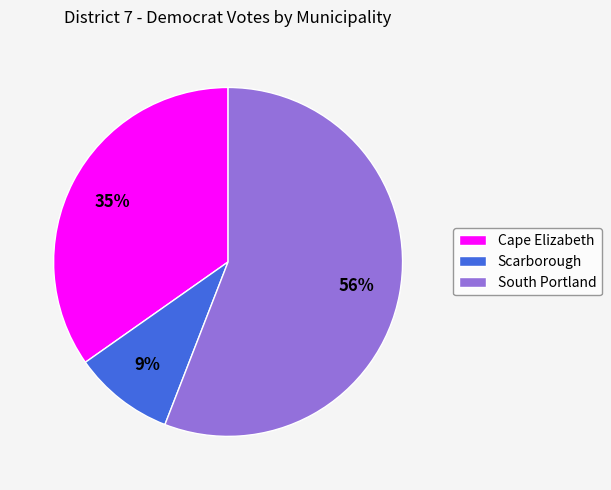

How many slices are in this pie chart?

3